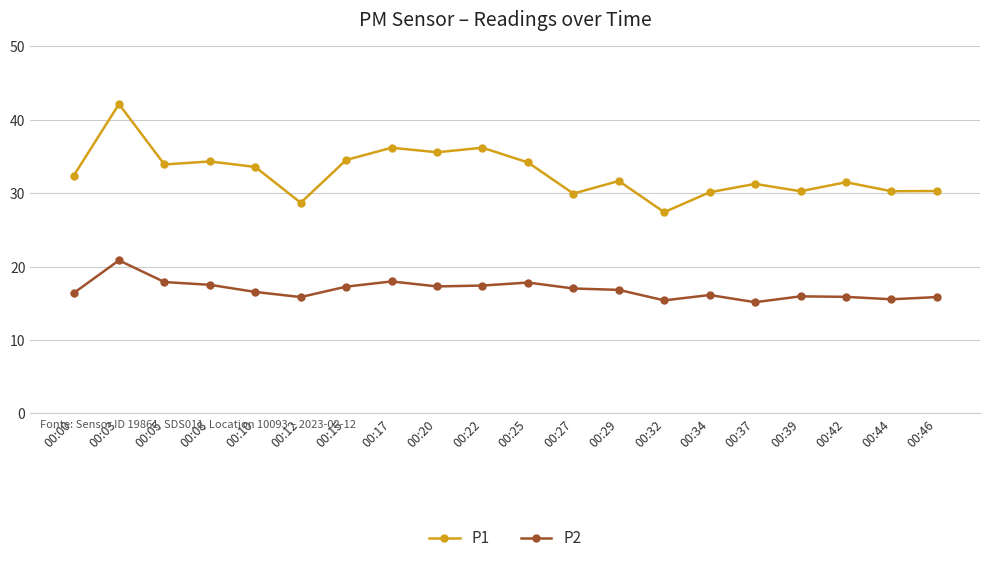

The value of P2 at 00:27 is 25.8. True or false?

False